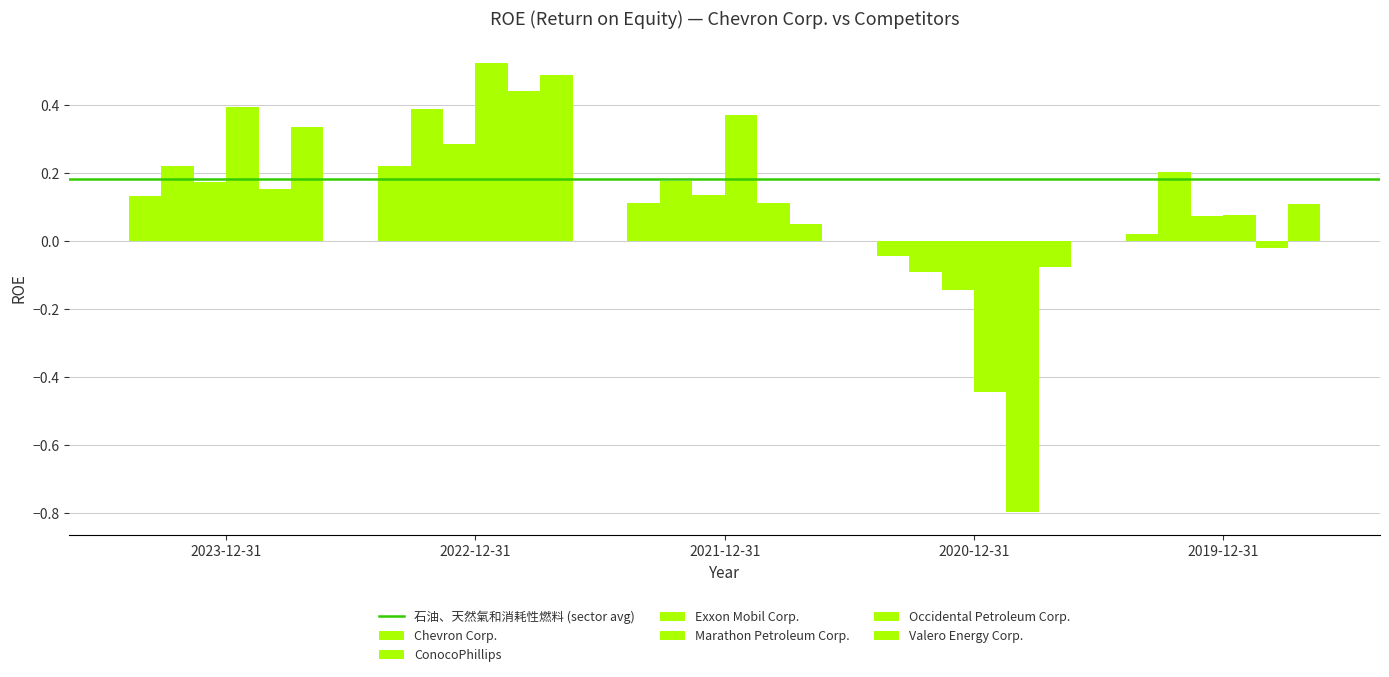

How many categories are shown in the chart?

5